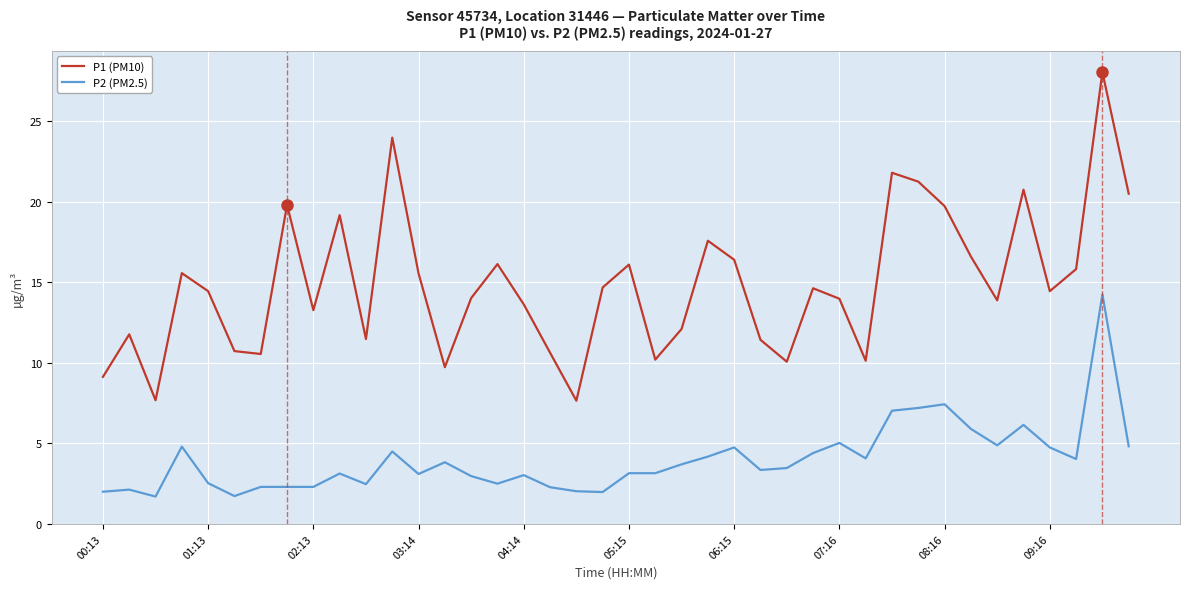

Which series has the largest range (max minus min)?

P1 (PM10)